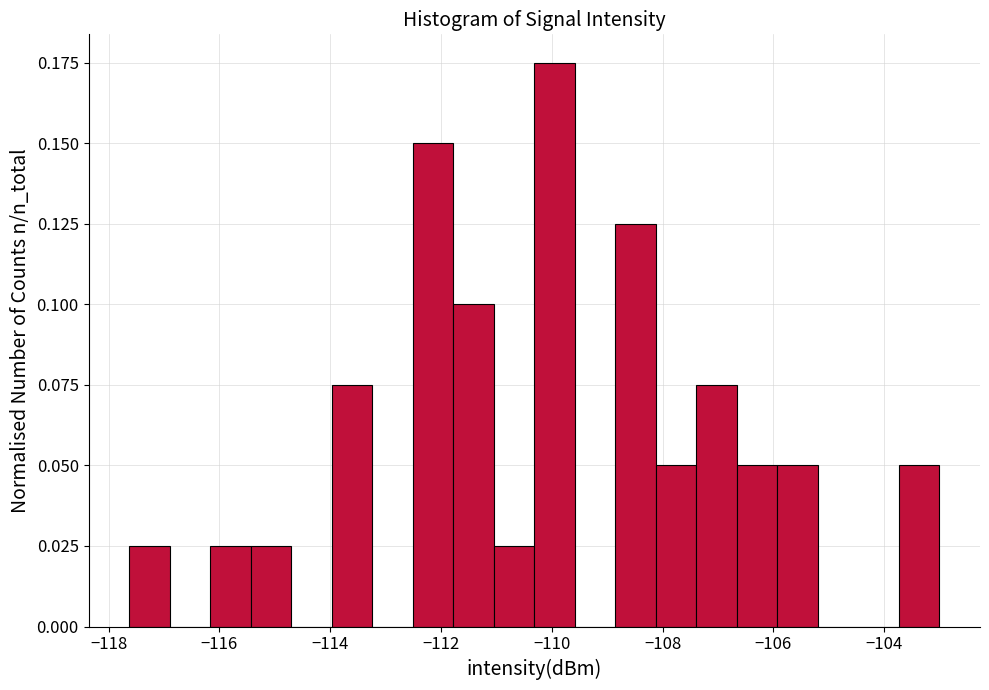

Read against the x-axis, roughly where is the centre of the tallest bar?

-110.0